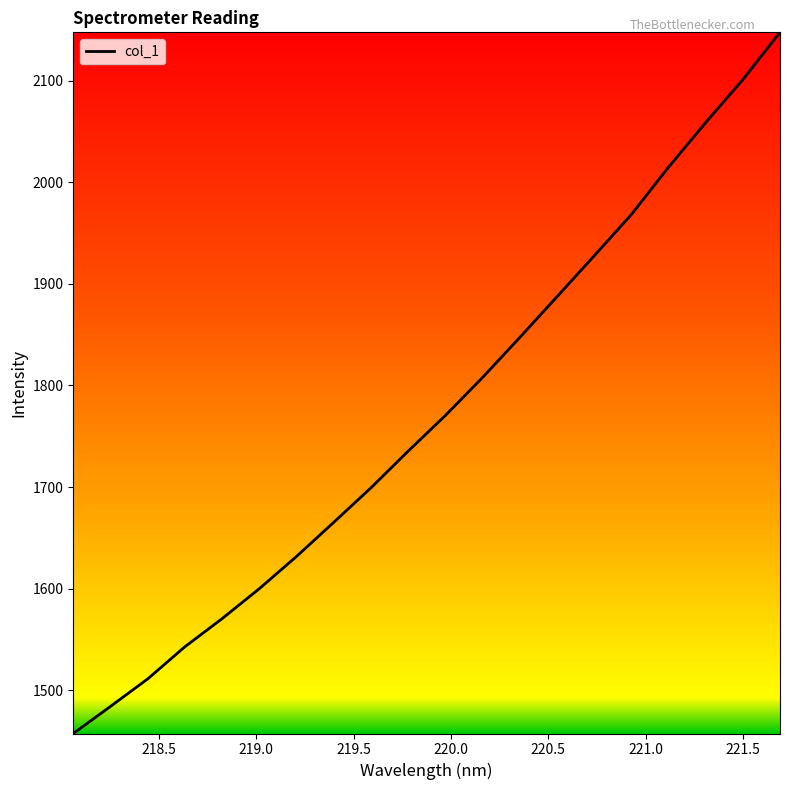

Does the chart display data point markers on the line(s)?

No